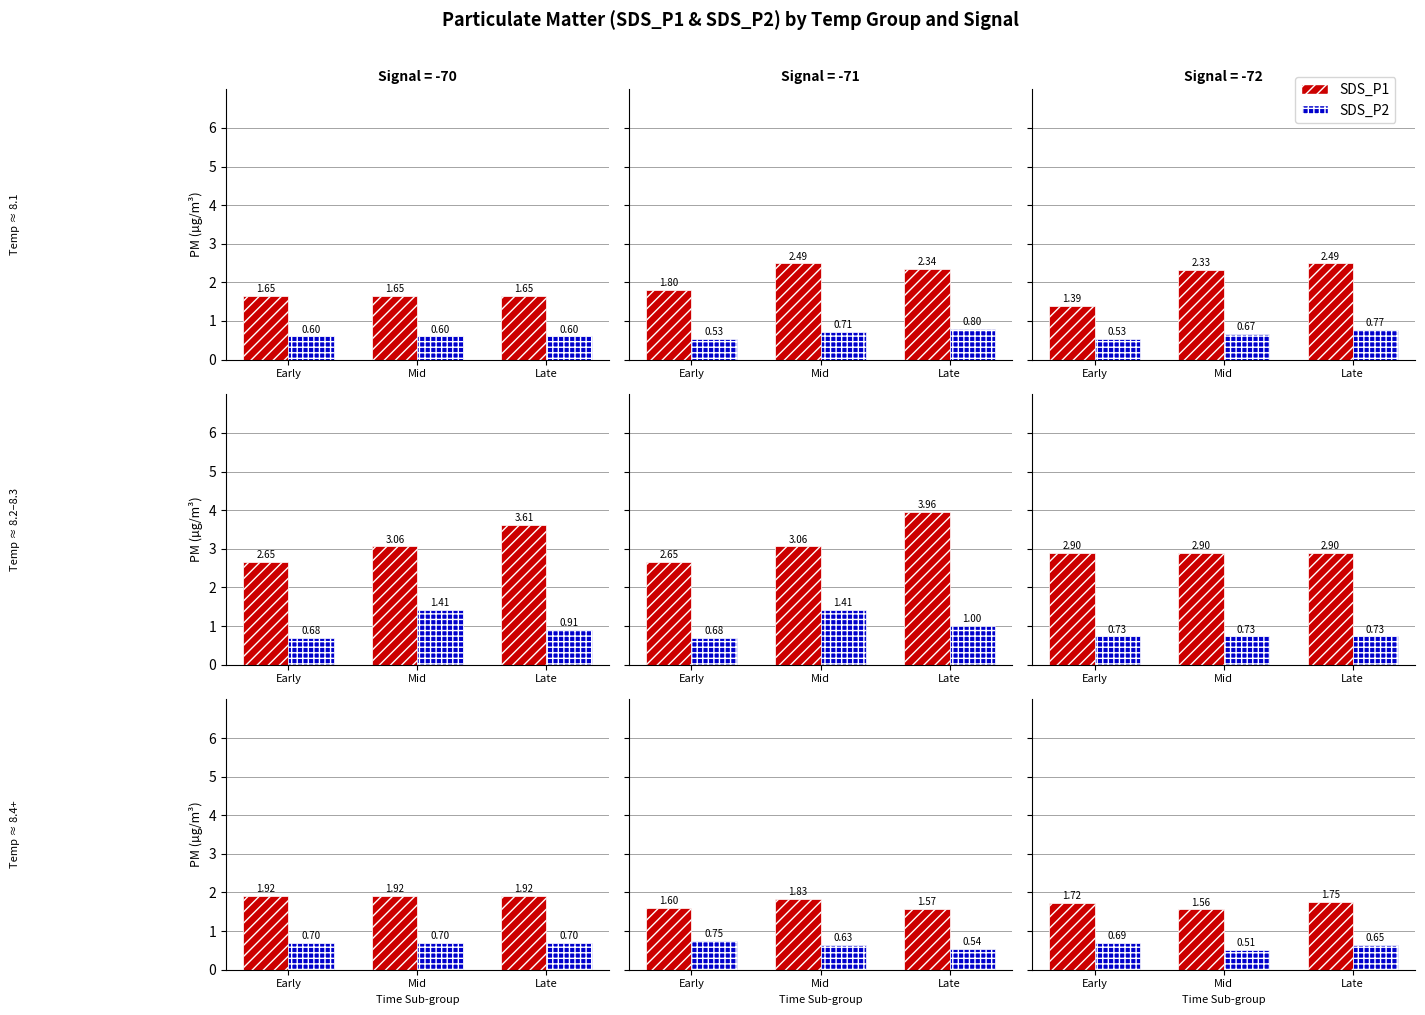

At Early, list the series in order from smallest to largest.

SDS_P2, SDS_P1